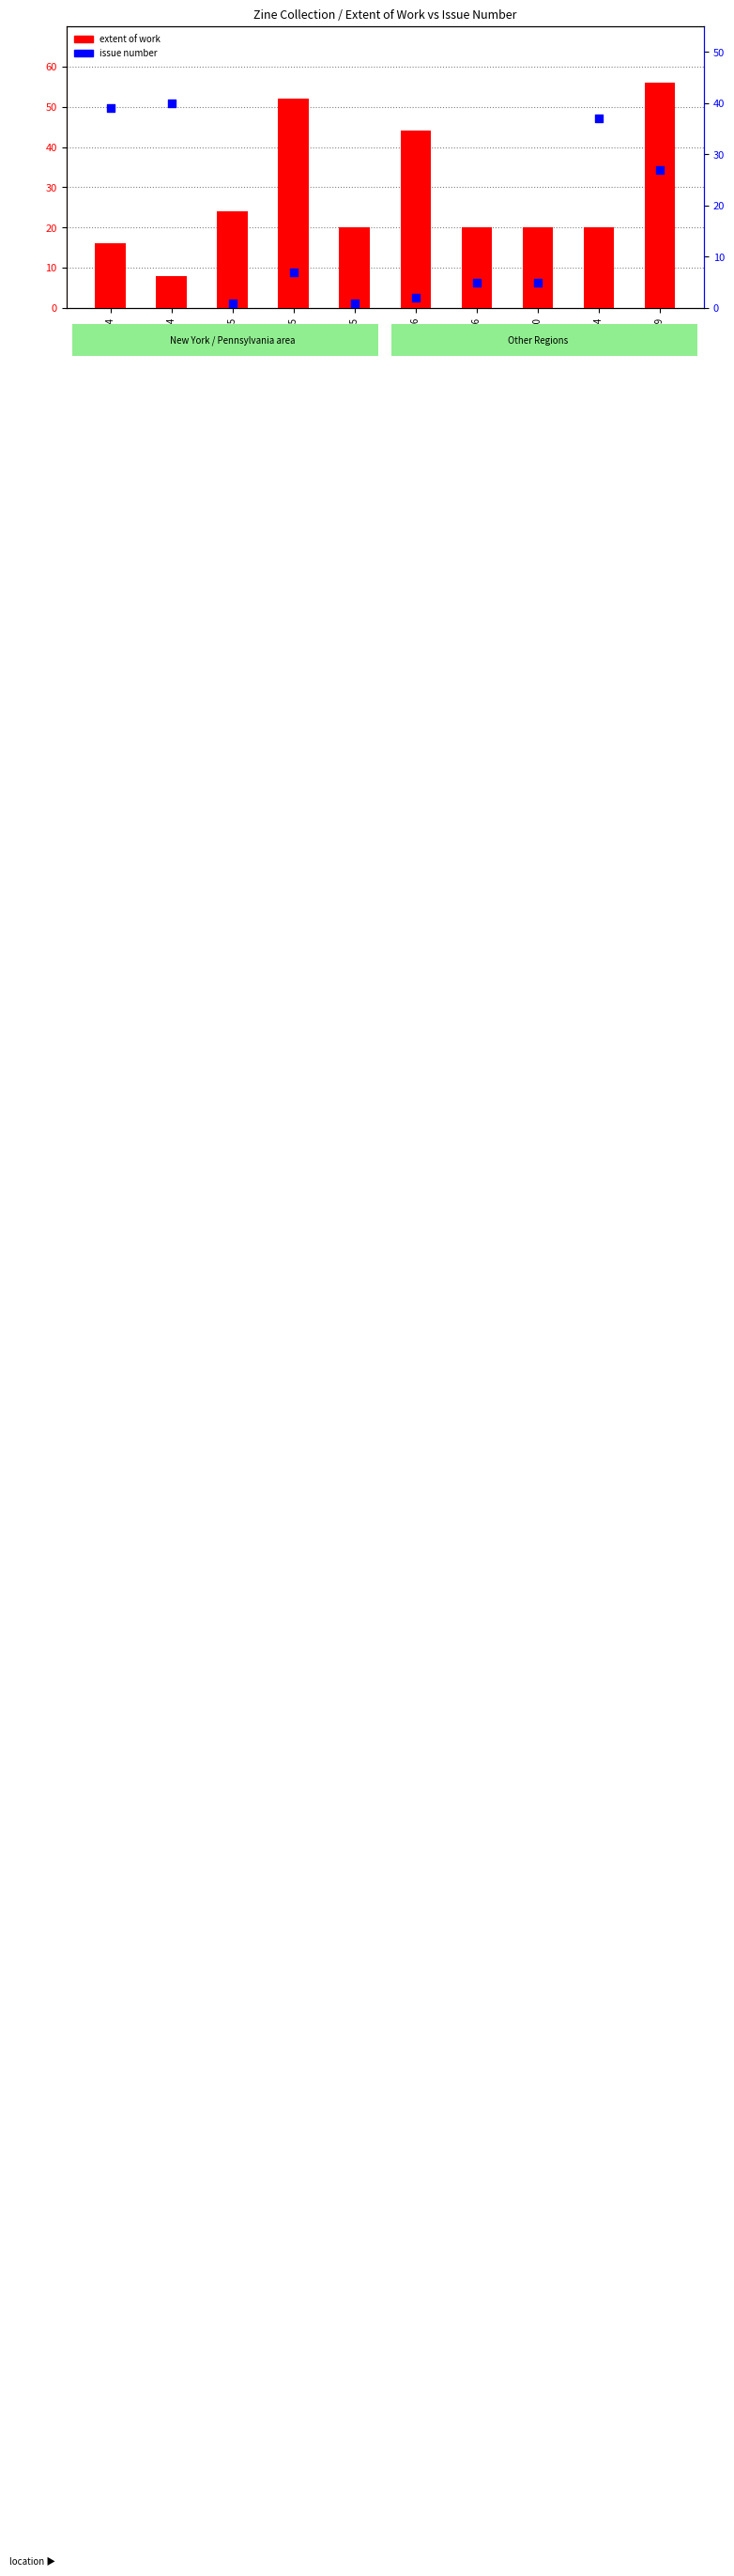

What are all the series names shown in the legend?

extent of work, issue number